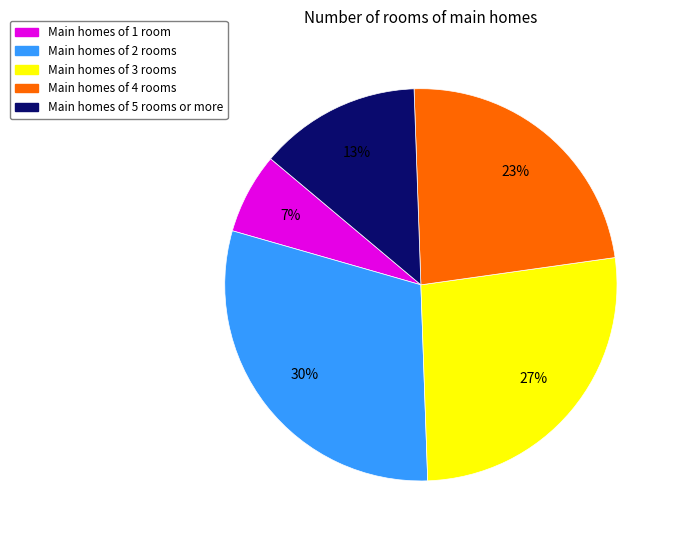

To the nearest percent, what is the average slice percentage?

20%